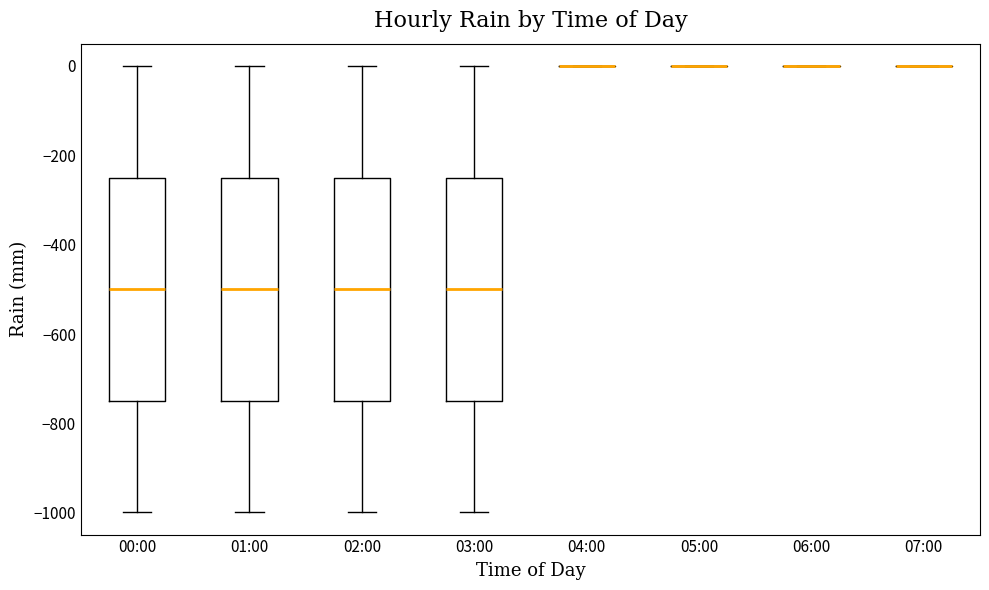

Reading left to right, transcribe this box plot: for each box, give where its median line is, the range the box spans, and where its two whiskers end, as read against the y-axis. The values are not printed on the chart, so give them approximately, as read against the axis.

00:00: median -500, box -740 to -240, whiskers -1000 to 0
01:00: median -500, box -740 to -240, whiskers -1000 to 0
02:00: median -500, box -740 to -240, whiskers -1000 to 0
03:00: median -500, box -740 to -240, whiskers -1000 to 0
04:00: box collapsed to a line at 0, whiskers 0 to 0
05:00: box collapsed to a line at 0, whiskers 0 to 0
06:00: box collapsed to a line at 0, whiskers 0 to 0
07:00: box collapsed to a line at 0, whiskers 0 to 0